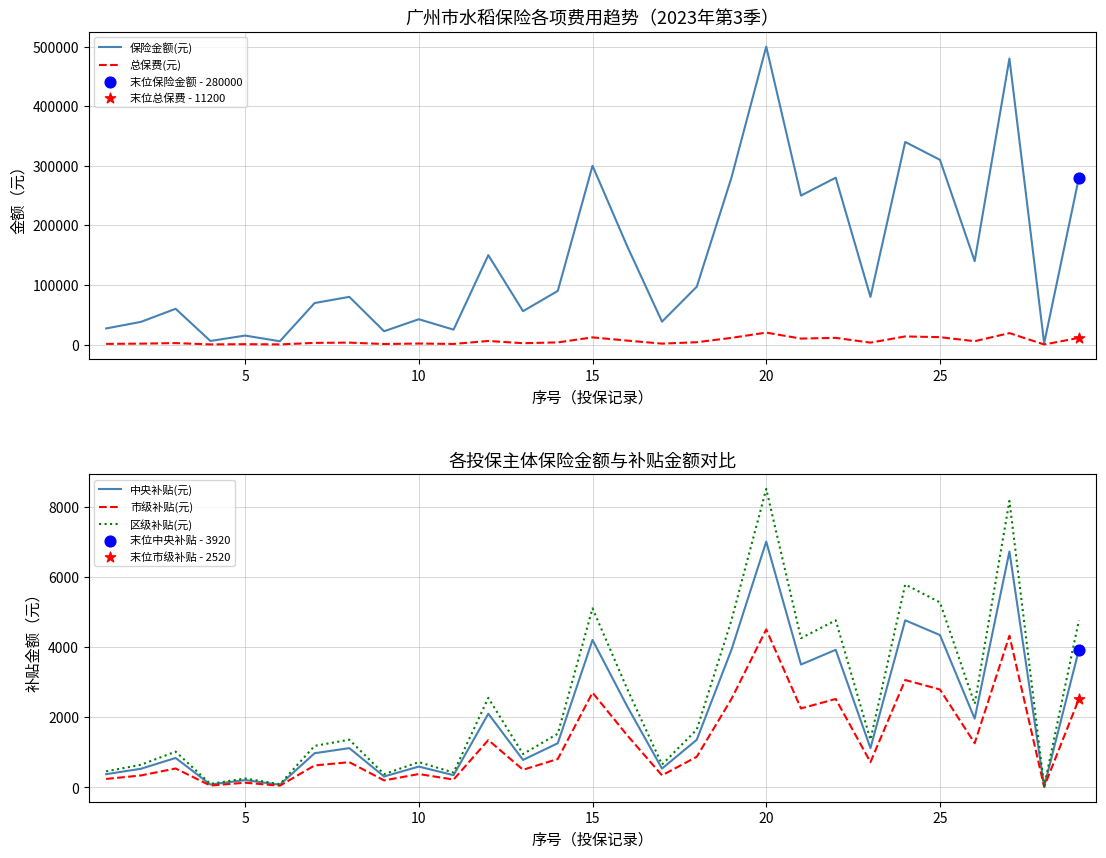

Which series has the largest total across all categories?

保险金额(元)